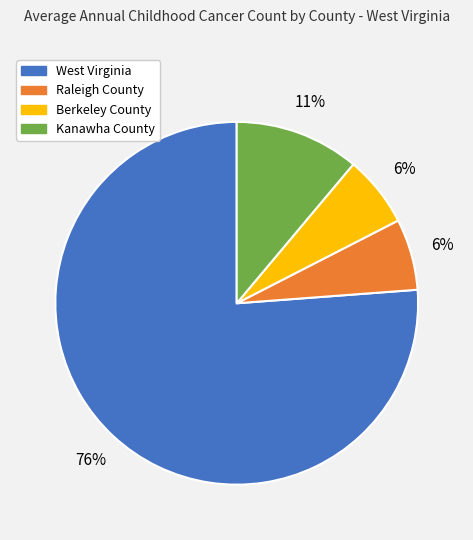

To the nearest percent, what portion does Berkeley County represent?

6%